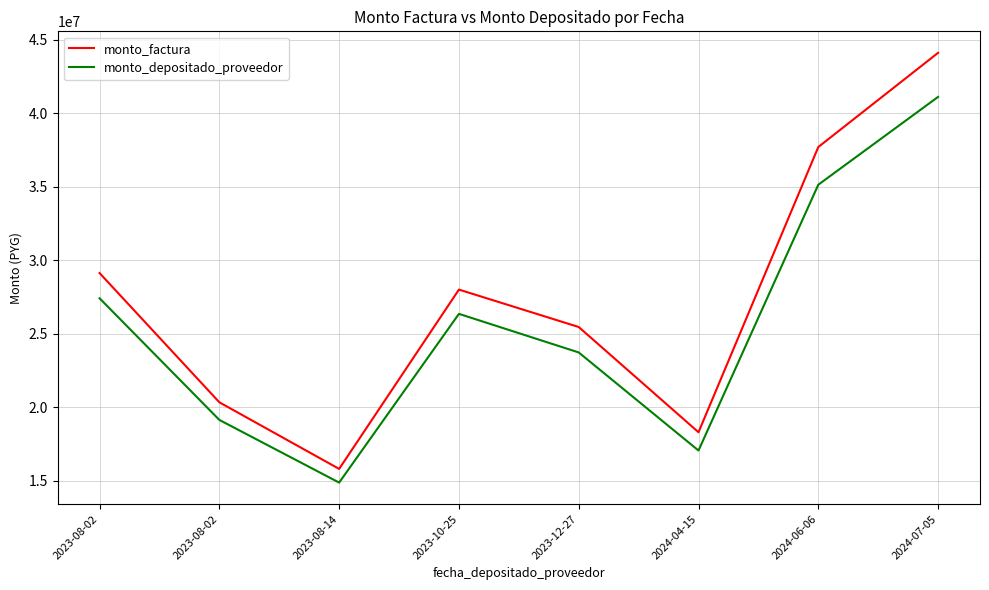

Reading right to left, extract all data points from this chart.

monto_factura: 44101000	37692000	18292000	25450000	27995000	15798000	20328000	29120000
monto_depositado_proveedor: 41102131	35128945	17048143	23719400	26344568	14866636	19129572	27403244